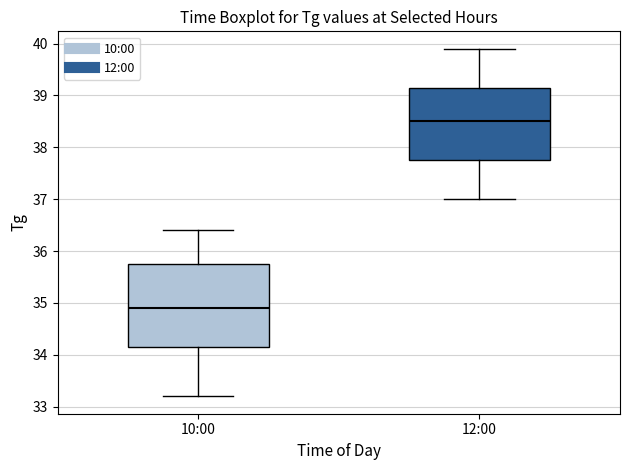

Which box is the tallest, from its lower edge to its upper edge?

10:00